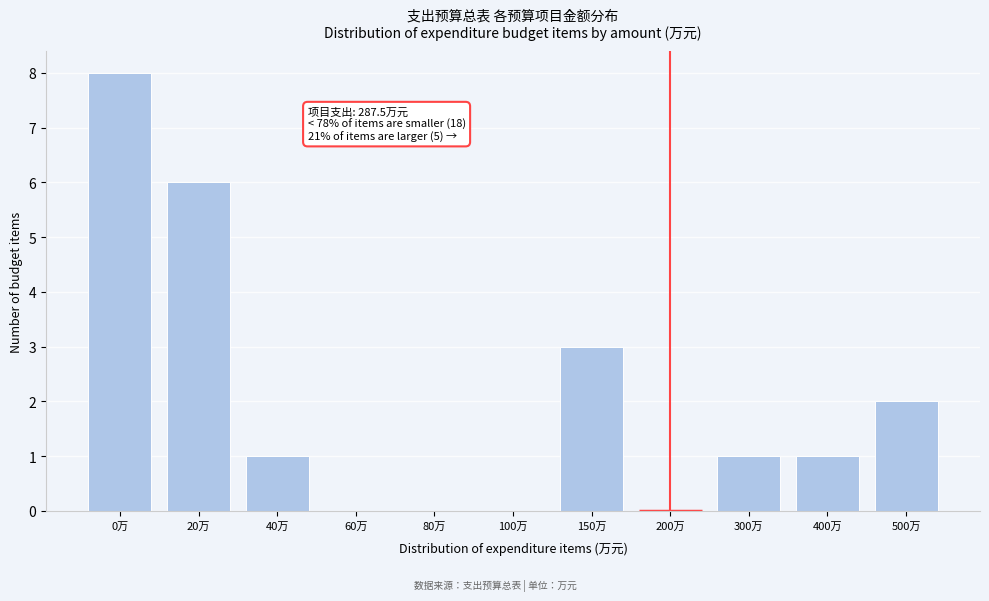

Reading right to left, extract all data points from this chart.

500万=2	400万=1	300万=1	200万=0	150万=3	100万=0	80万=0	60万=0	40万=1	20万=6	0万=8